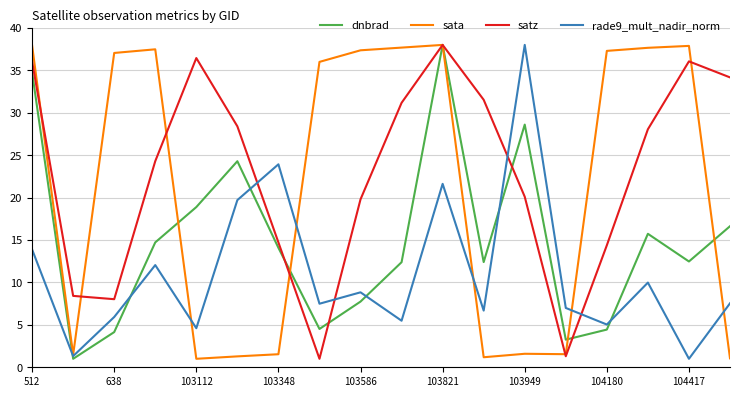

How many interior local peaks does the dnbrad series have?

4